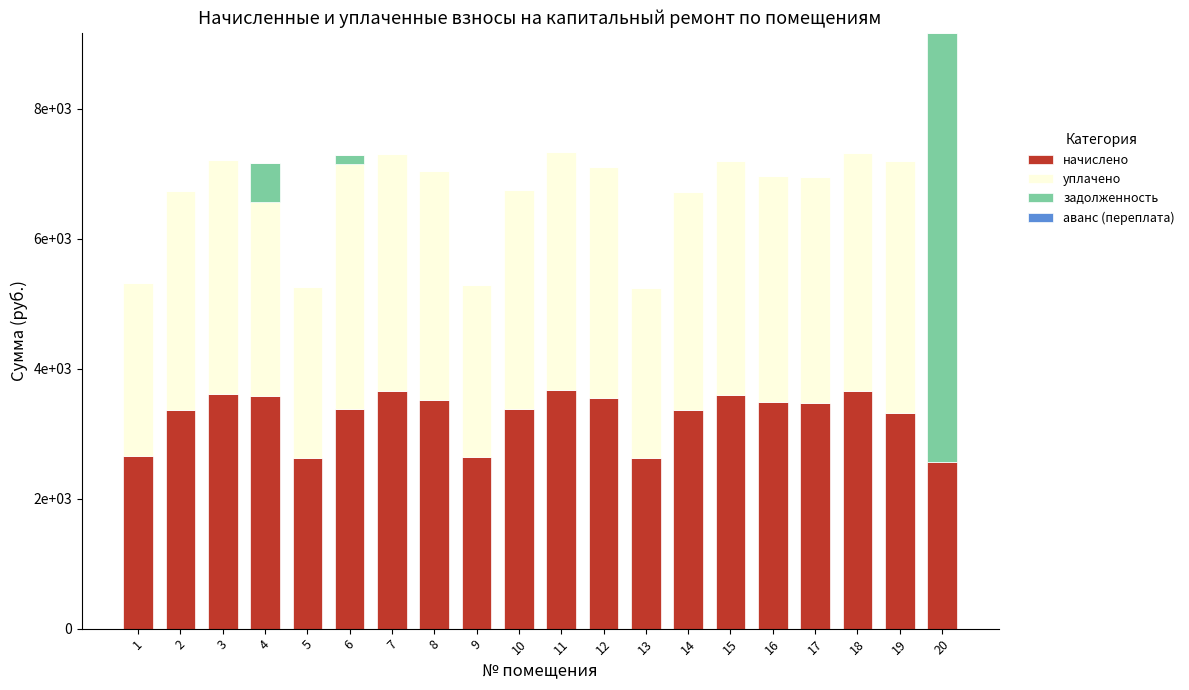

Does the chart contain stacked bars?

Yes